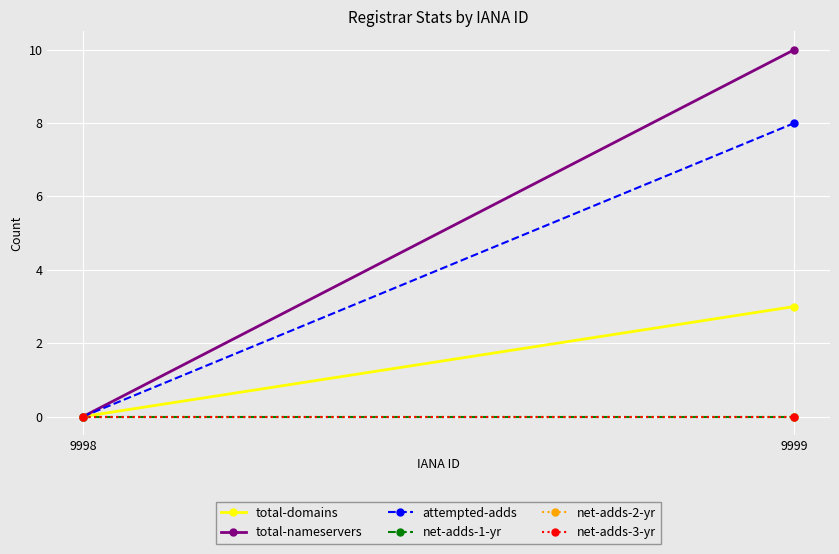

The value of net-adds-3-yr at 9998 is 0. True or false?

True